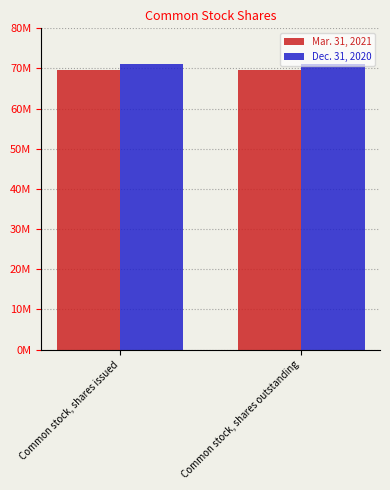

Rank the series at Common stock, shares outstanding from highest to lowest value.

Dec. 31, 2020, Mar. 31, 2021